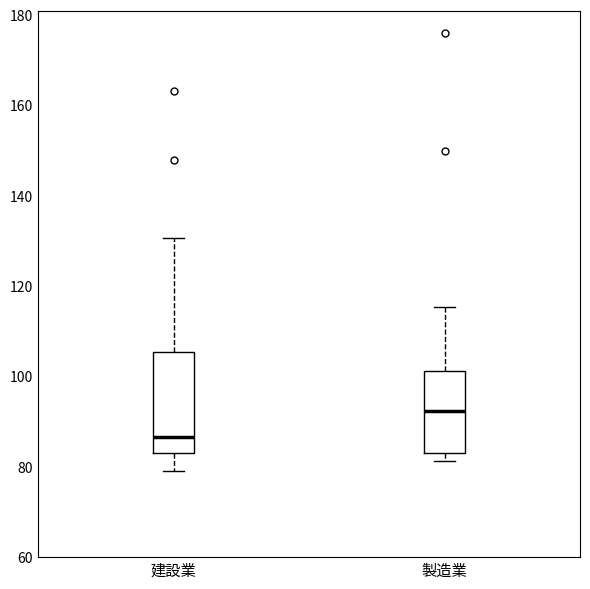

Which box has the lowest median line?

建設業